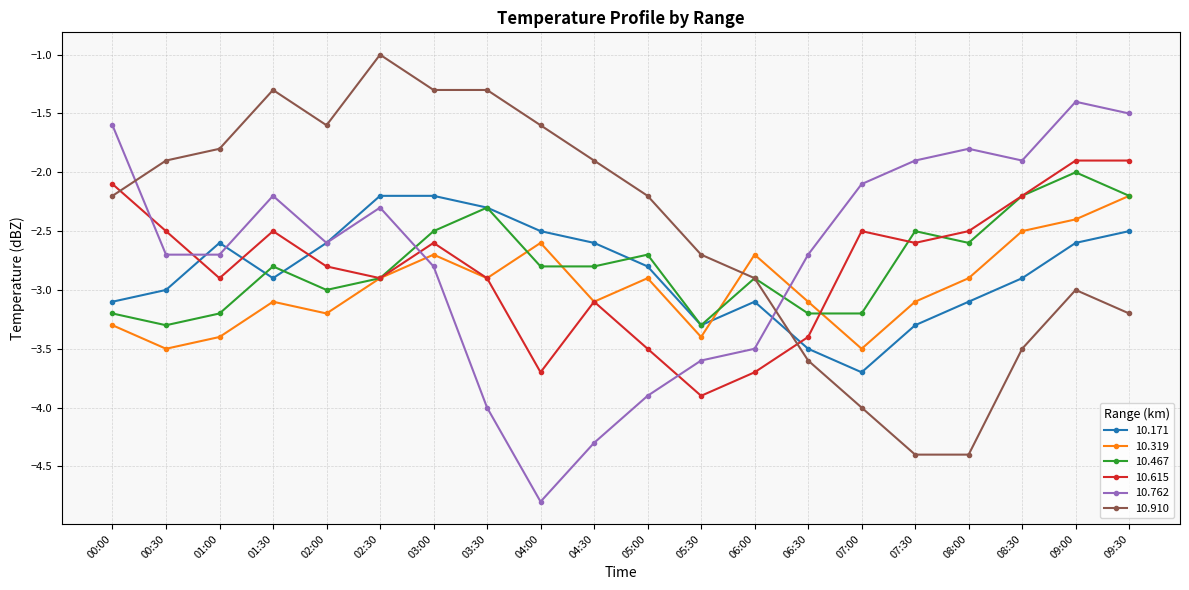

The 10.762 series shows -1.9 at 07:30. True or false?

True